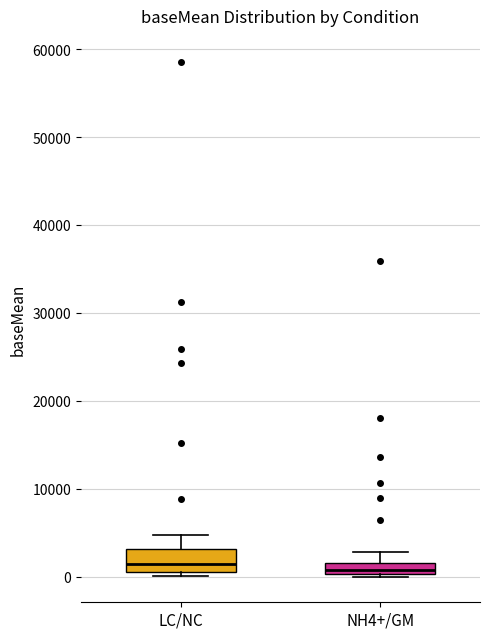

Where is the lower edge of the box for NH4+/GM on the y-axis? The values are not printed on the chart, so give them approximately, as read against the axis.

0